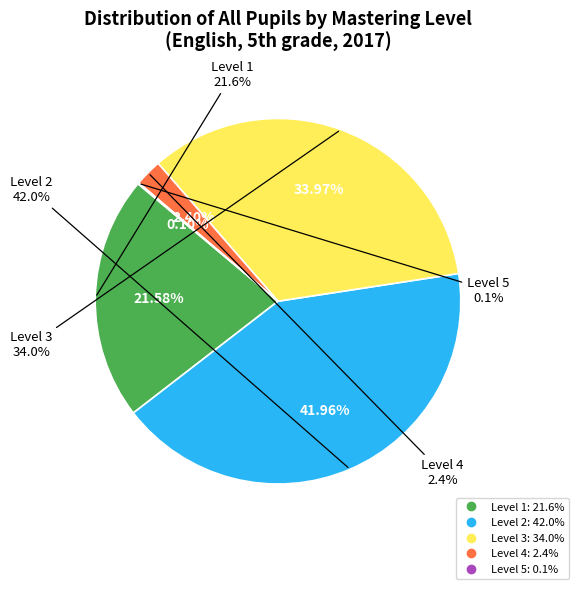

What is the largest slice in the pie chart?

Level 2